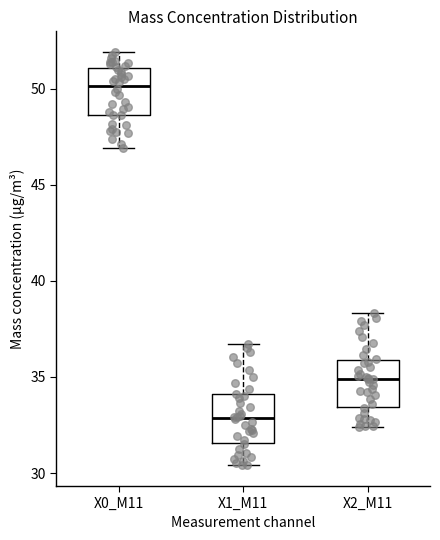

Where does the median line of the box for X0_M11 sit on the y-axis? The values are not printed on the chart, so give them approximately, as read against the axis.

50.0